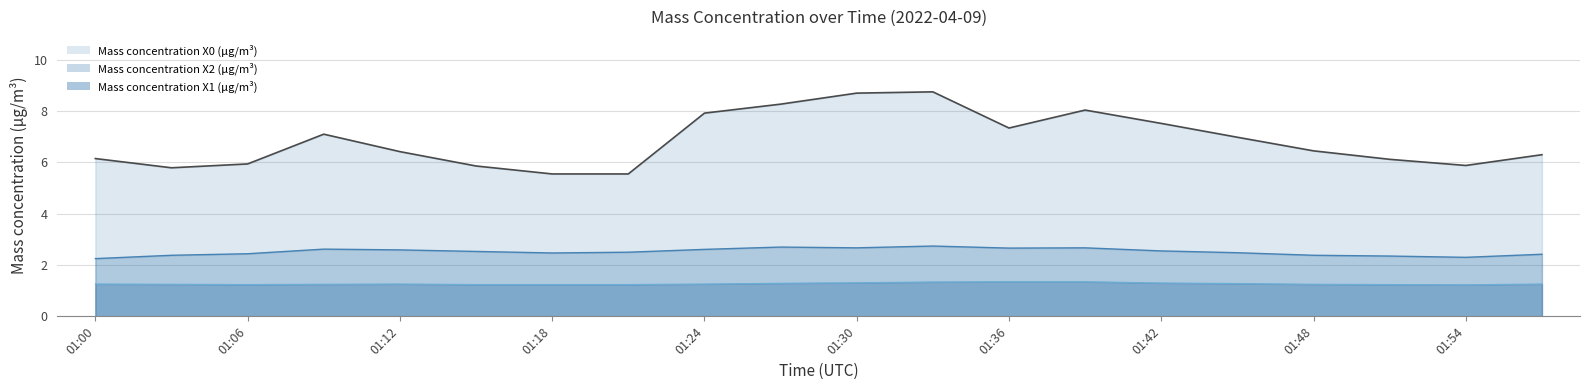

True or false: Mass concentration X1 (μg/m³) and Mass concentration X0 (μg/m³) intersect in this chart.

False